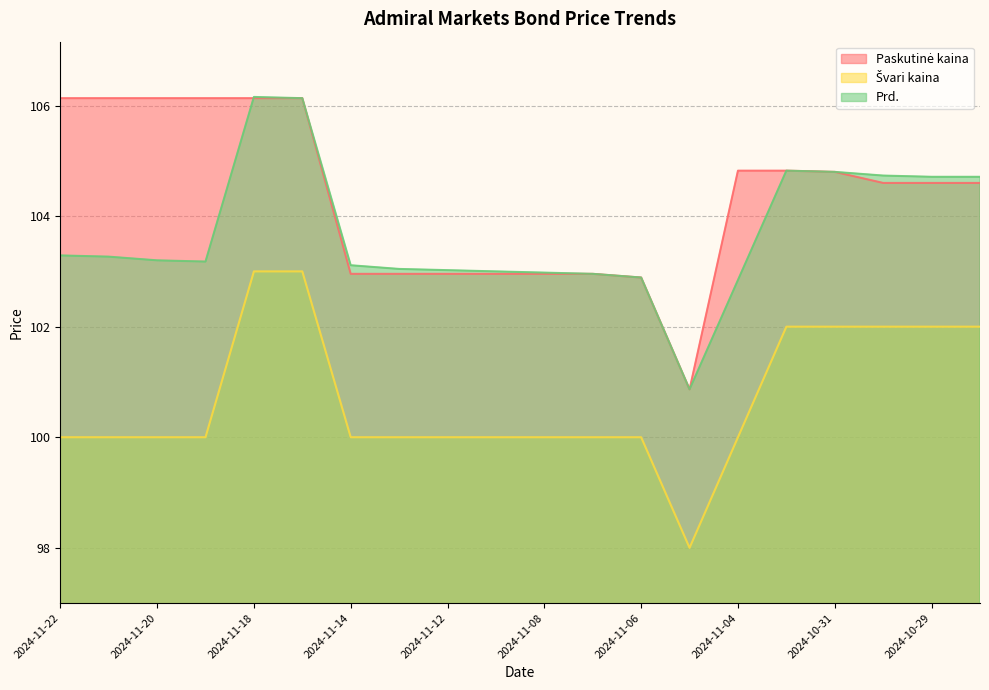

Which series has the largest range (max minus min)?

Prd.